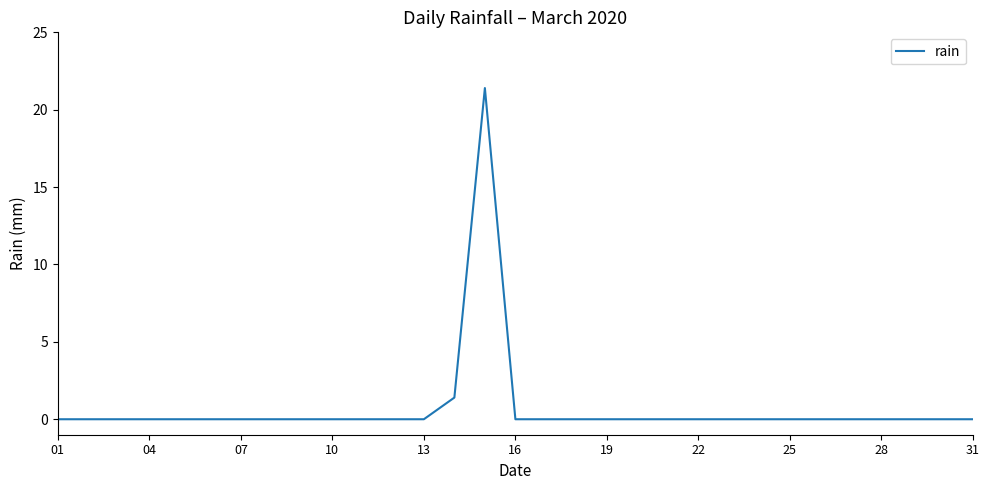

What is the greatest value displayed?

21.4